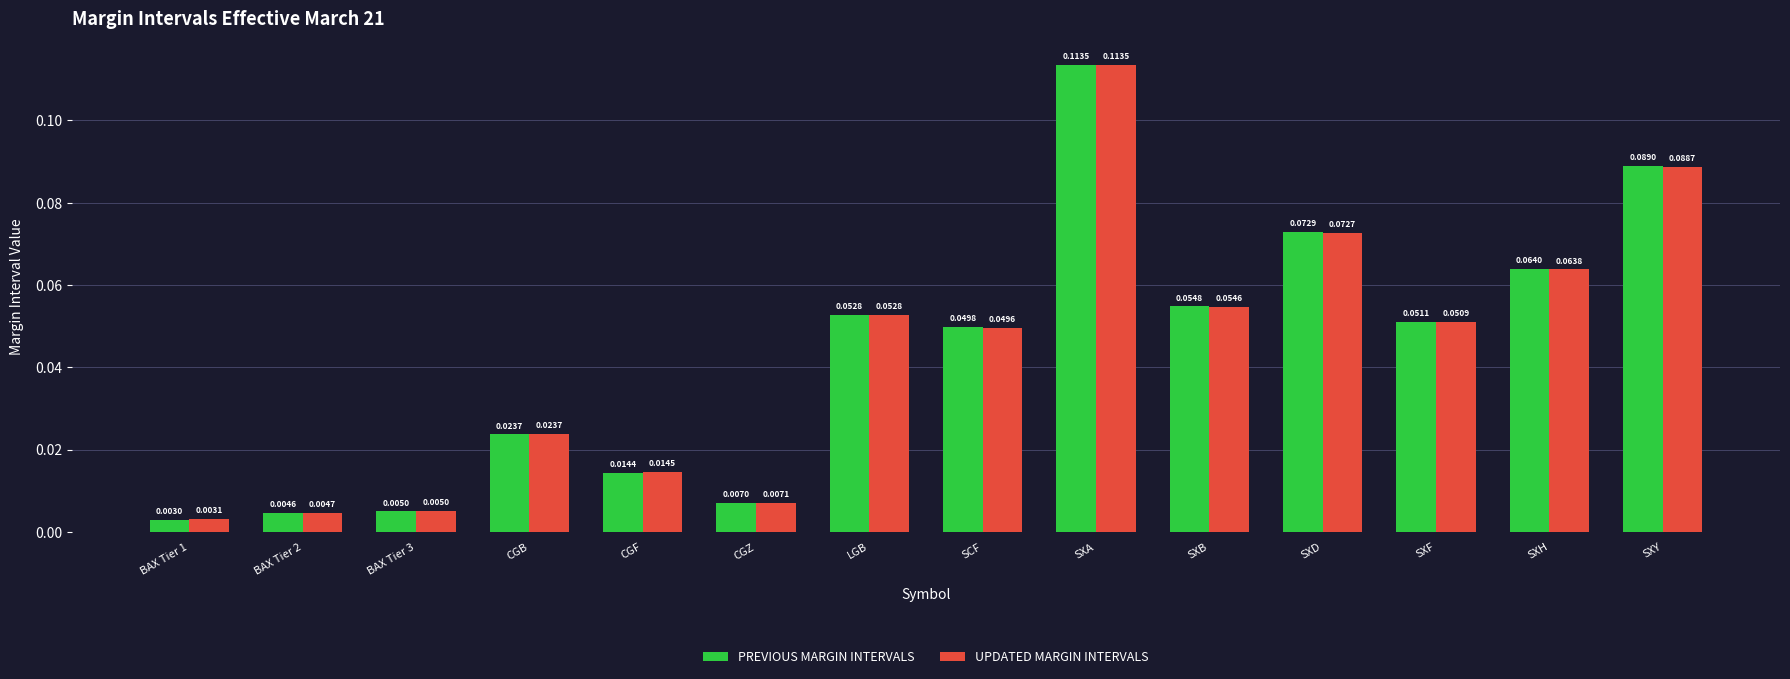

List the series in order of their overall mean, highest first.

PREVIOUS MARGIN INTERVALS, UPDATED MARGIN INTERVALS